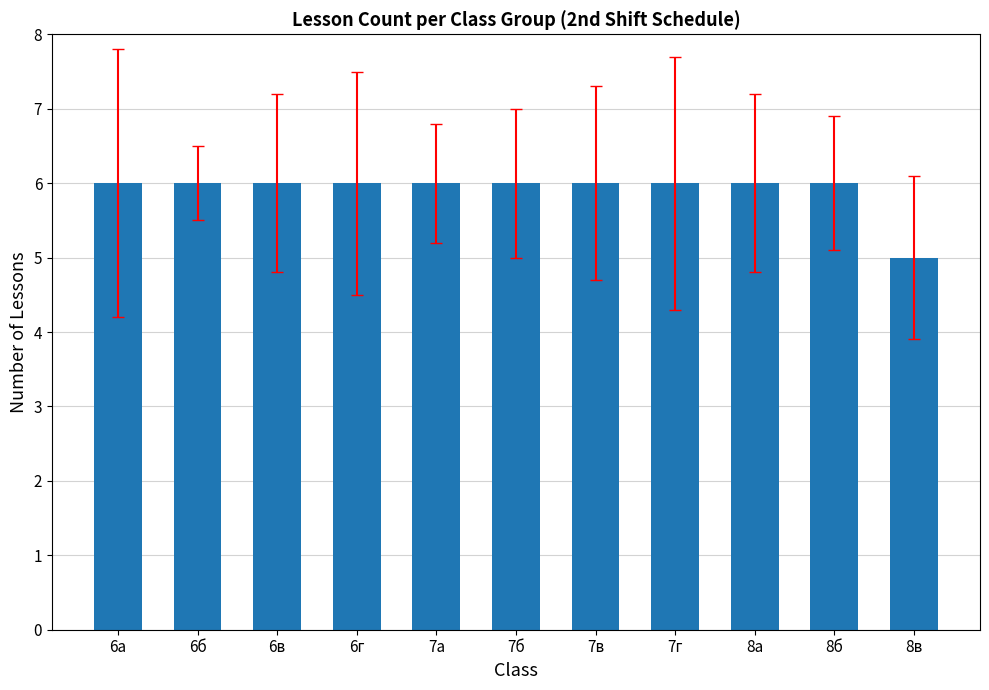

Reading right to left, list all the values displayed in this chart.

5	6	6	6	6	6	6	6	6	6	6